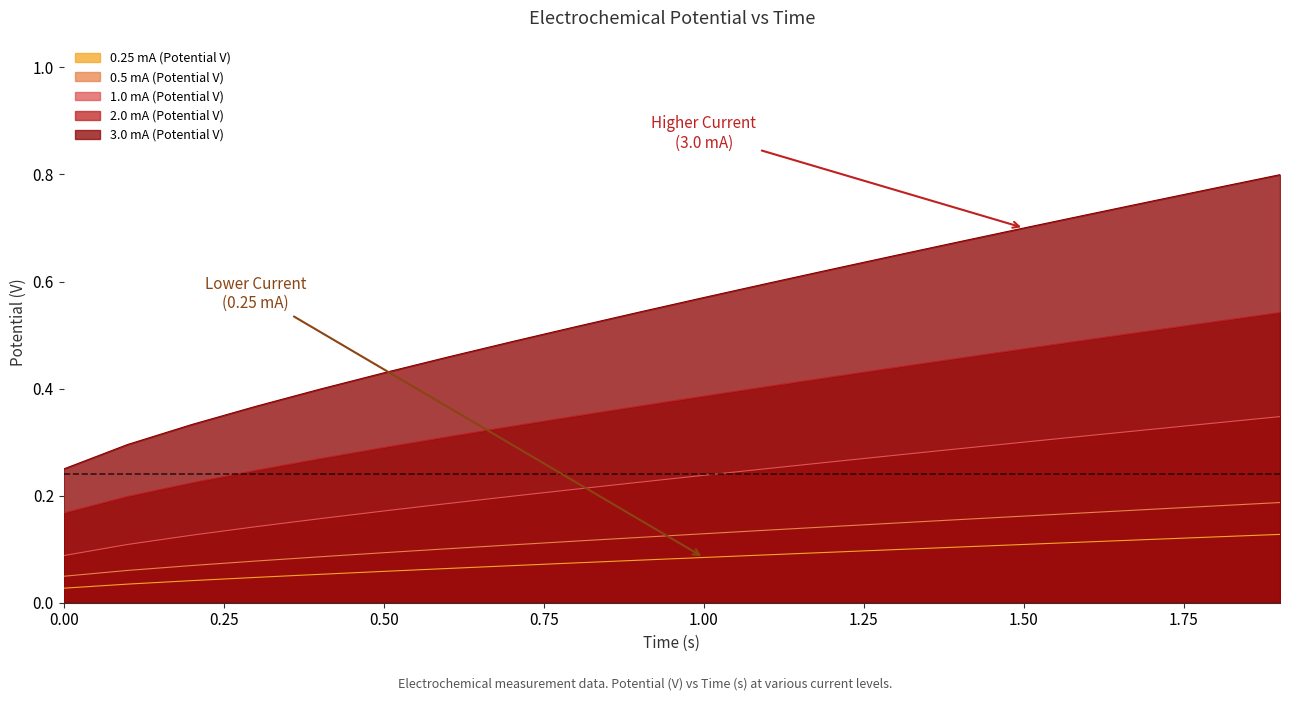

What is the sum of all 0.5 mA (Potential V) values?

2.5